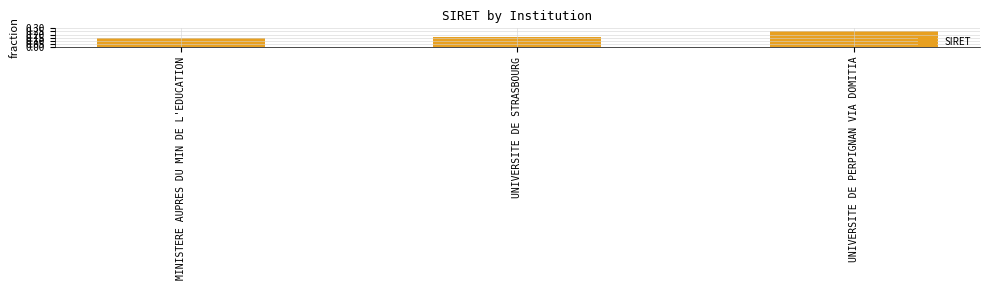

List the labels in order of value, smallest first.

MINISTERE AUPRES DU MIN DE L'EDUCATION, UNIVERSITE DE STRASBOURG, UNIVERSITE DE PERPIGNAN VIA DOMITIA